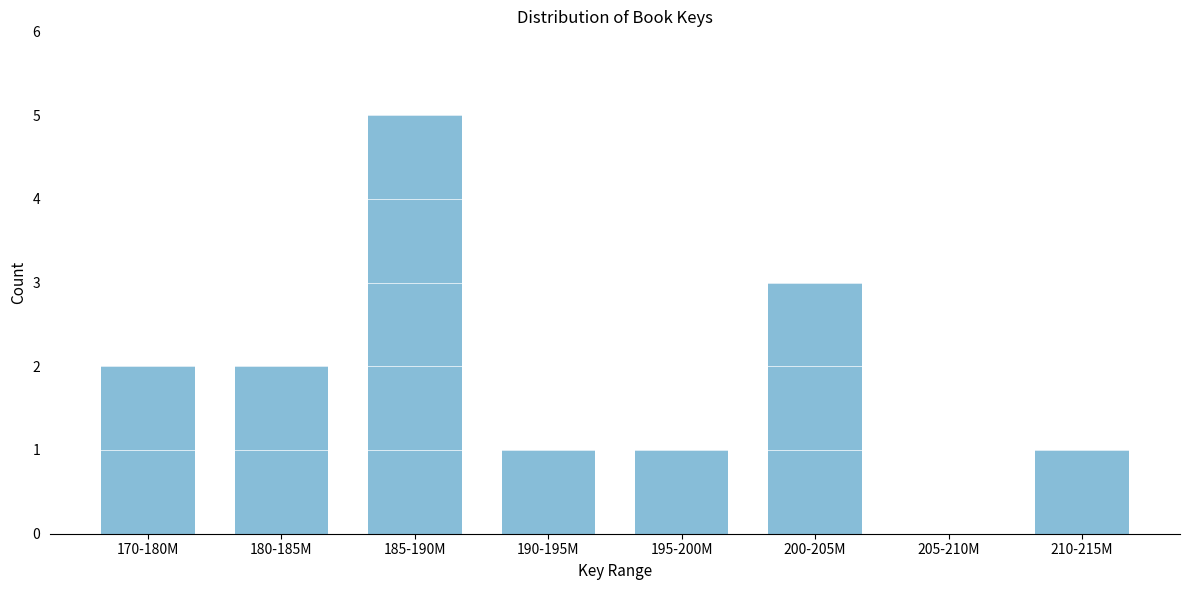

Reading left to right, transcribe all the data shown in this chart.

170-180M=2	180-185M=2	185-190M=5	190-195M=1	195-200M=1	200-205M=3	205-210M=0	210-215M=1